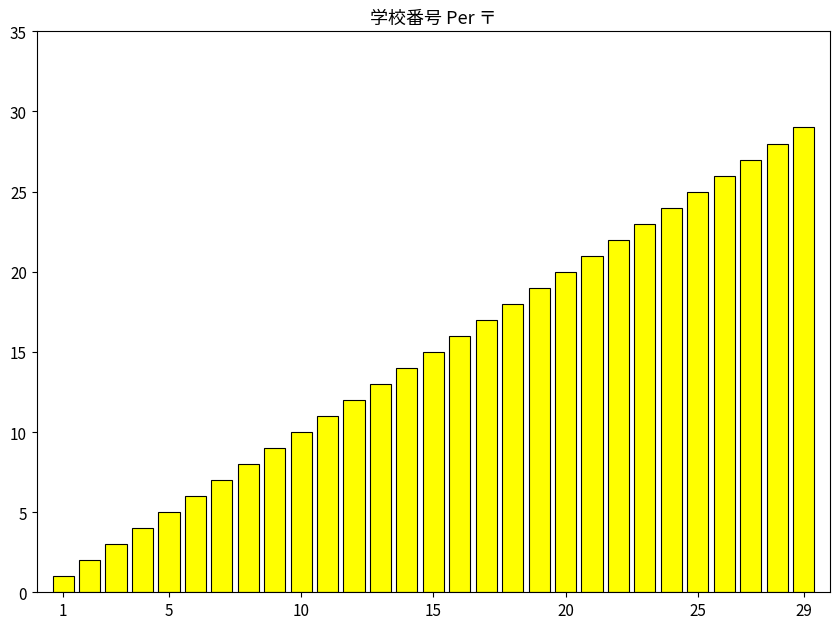

What is the average value?

15